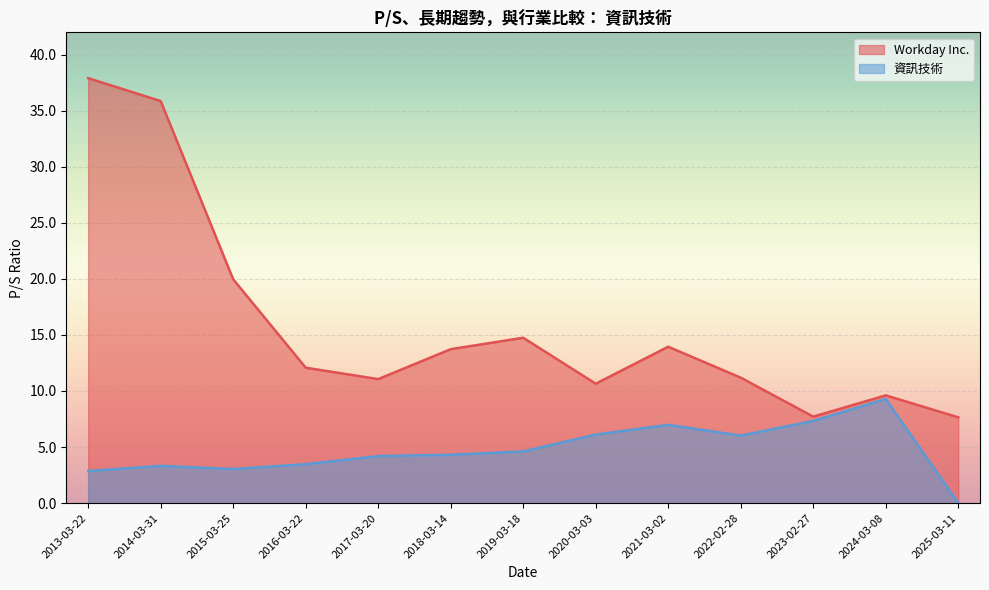

What is the total value across all series at 2022-02-28?

17.2